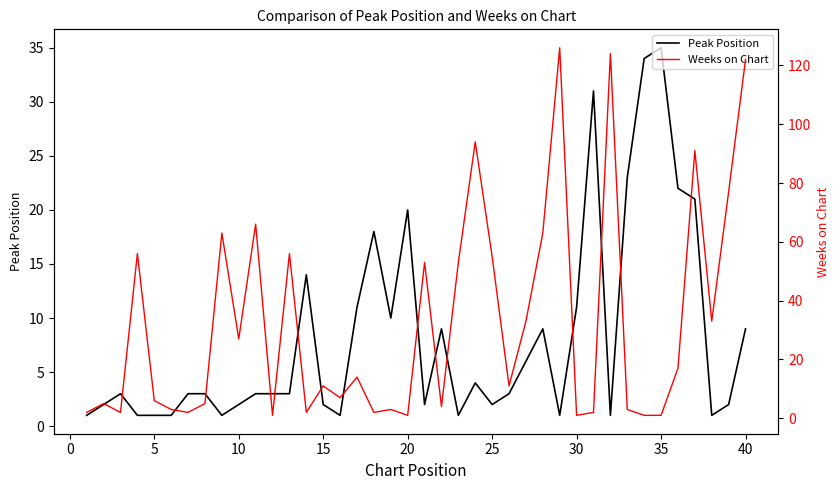

True or false: Peak Position and Weeks on Chart cross at least once.

True